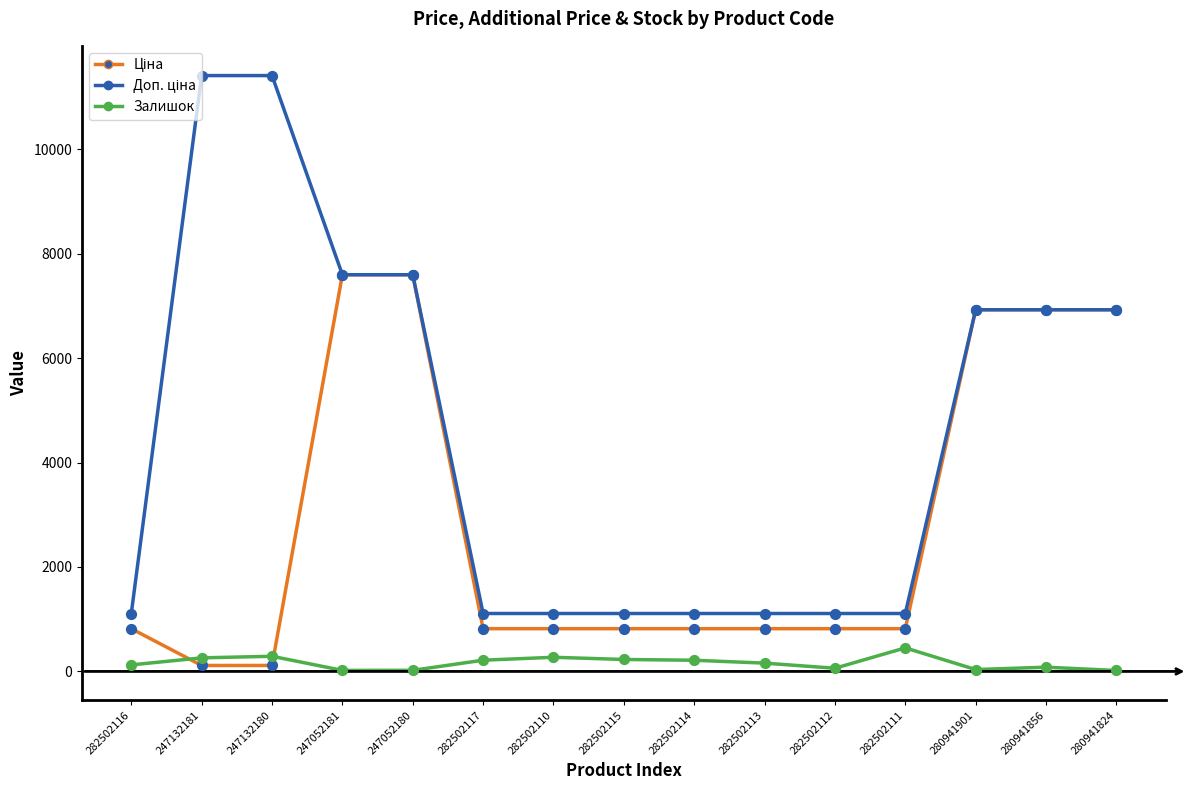

What is the difference between the highest and lowest values at 282502111?

658.2